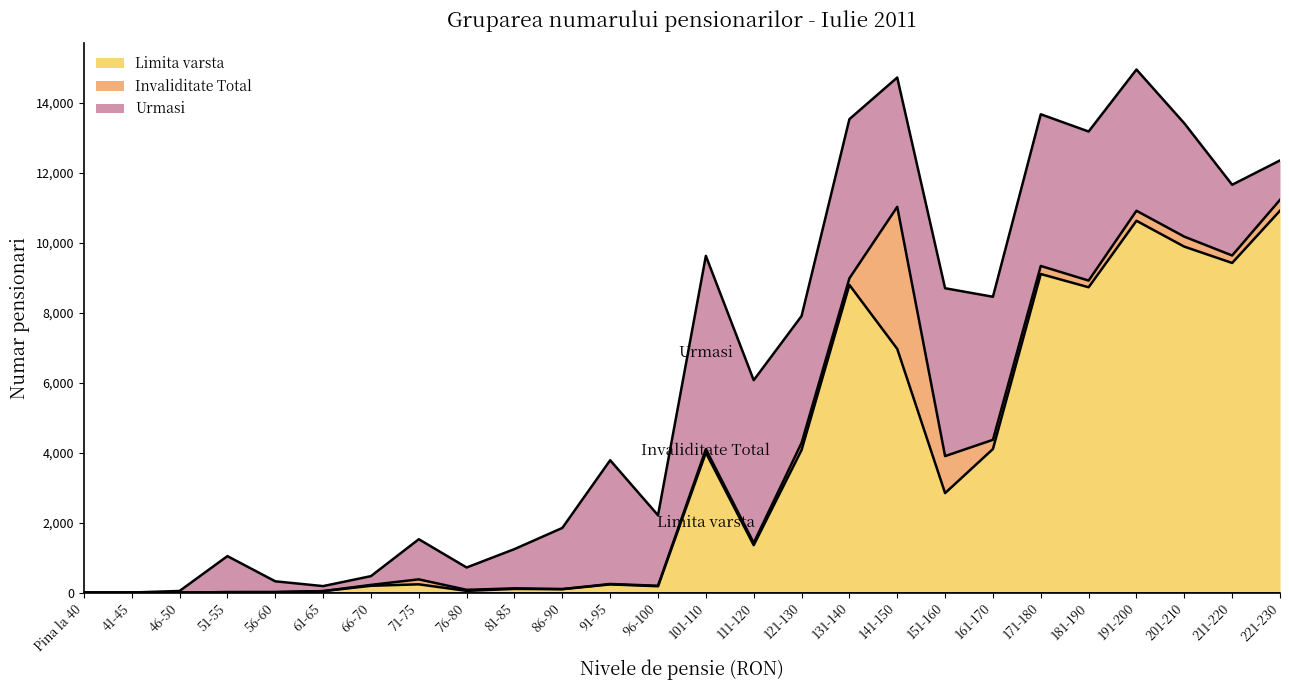

What is the value of the Invaliditate Total point at the 16th from the left?

203